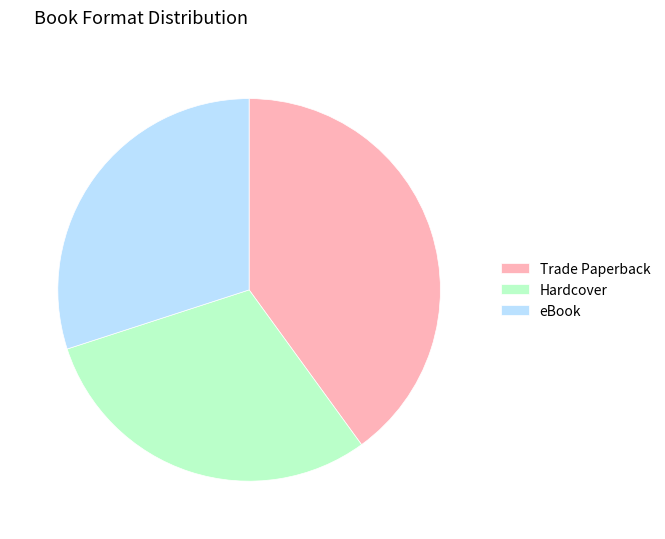

The Hardcover slice represents 24% of the pie. True or false?

False